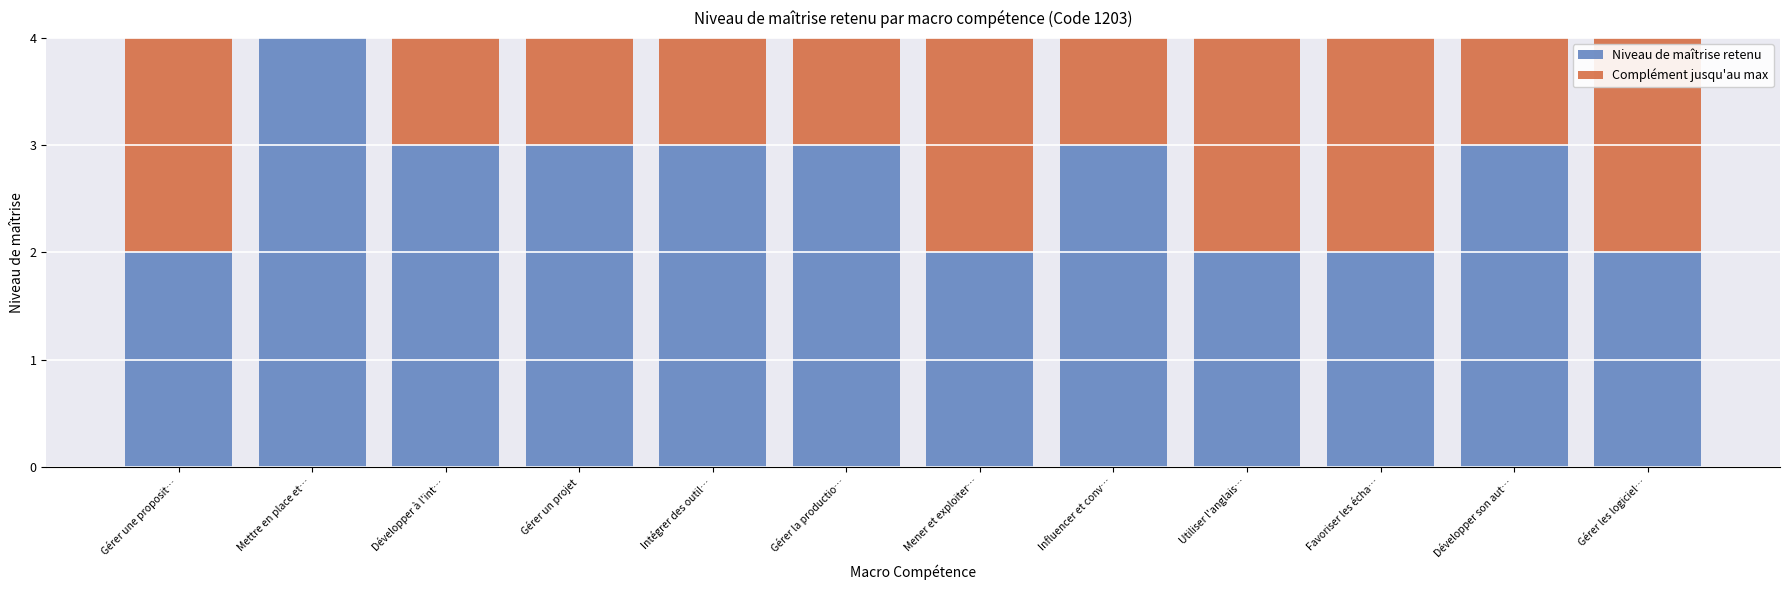

At which label does Niveau de maîtrise retenu reach its peak?

Mettre en place et…